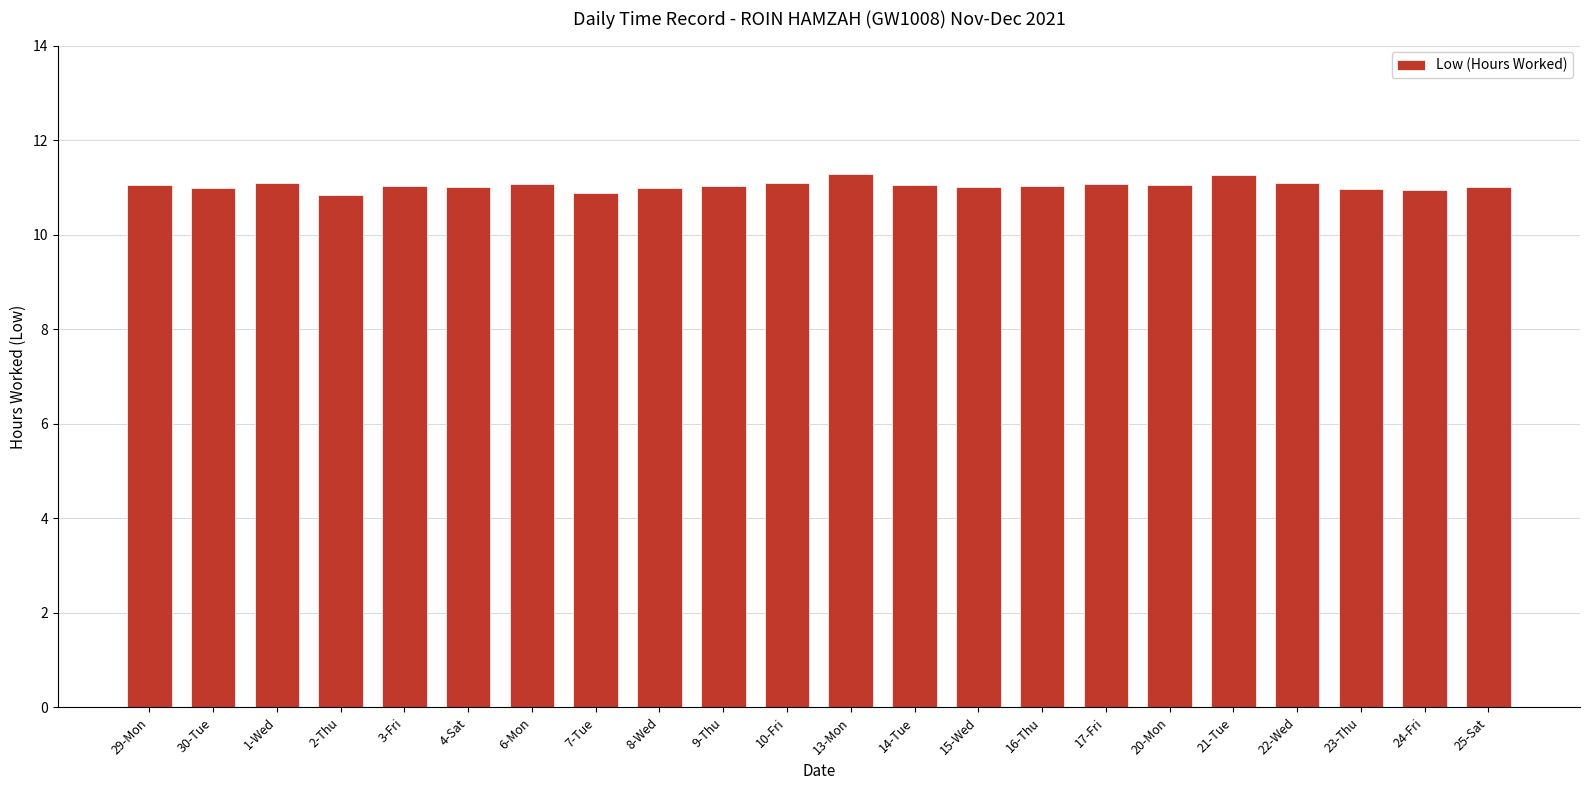

What is the average value?

11.0